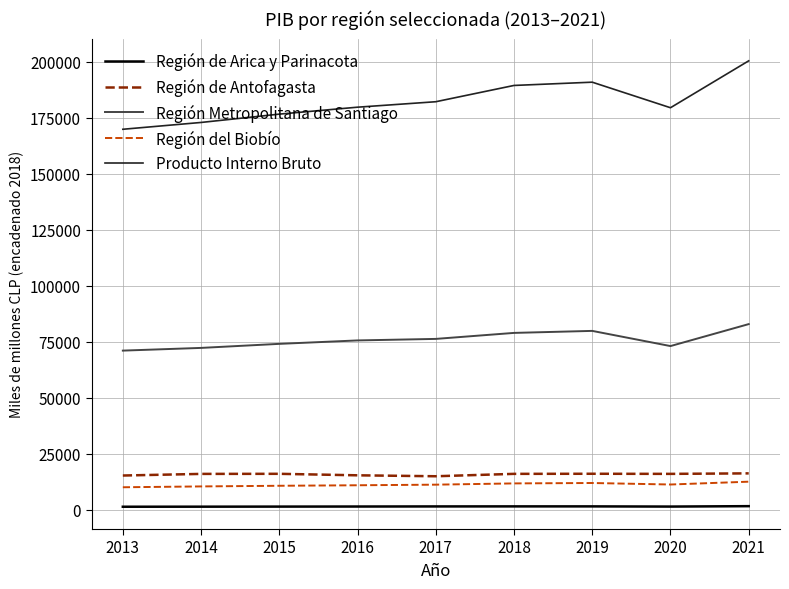

True or false: Región de Arica y Parinacota and Región del Biobío intersect in this chart.

False